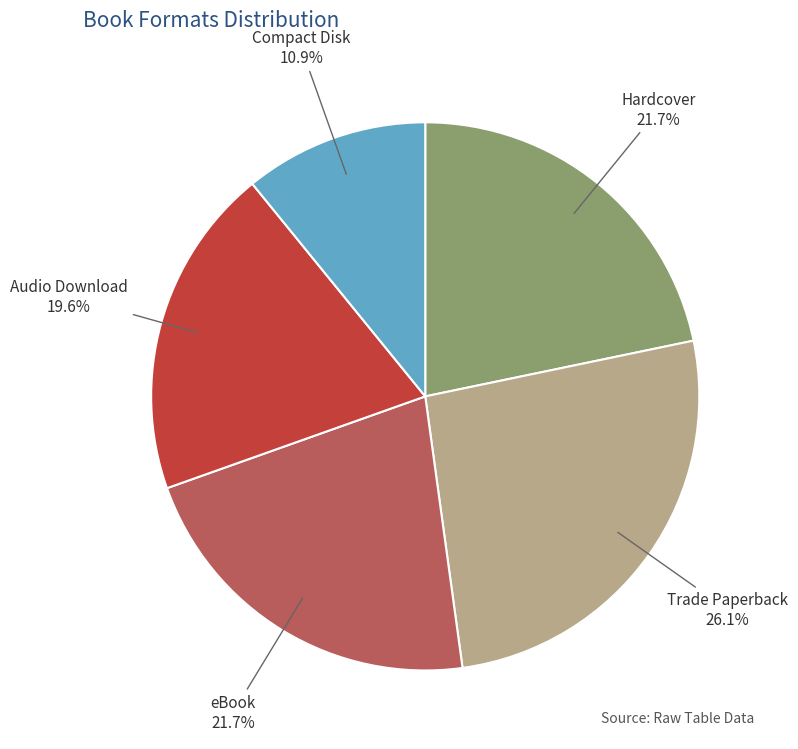

Which category has the biggest portion of the pie?

Trade Paperback